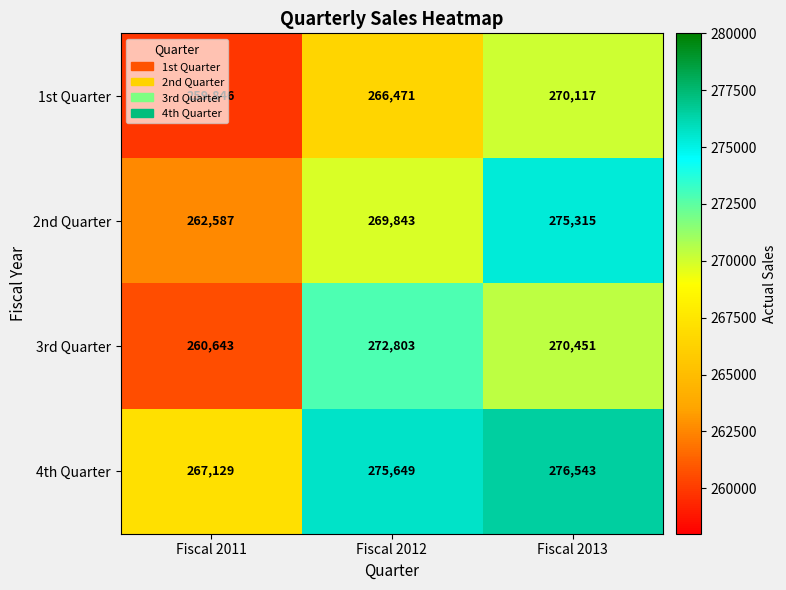

What is the maximum value shown in the chart?

276543